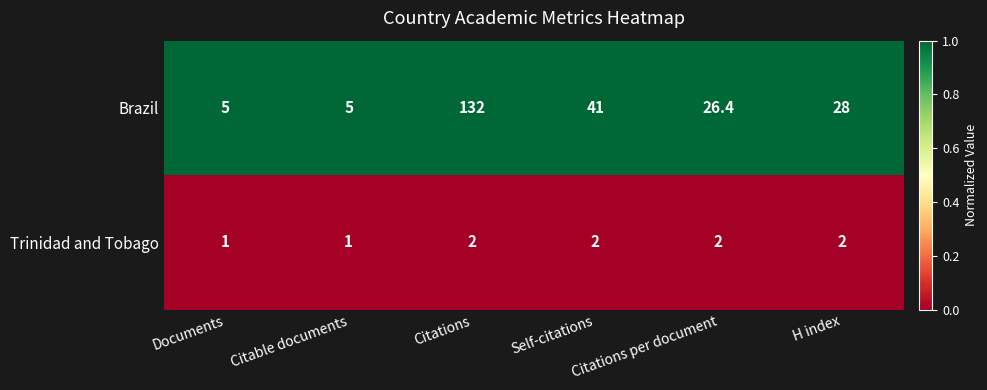

Rank the series by their average value, from lowest to highest.

Trinidad and Tobago, Brazil